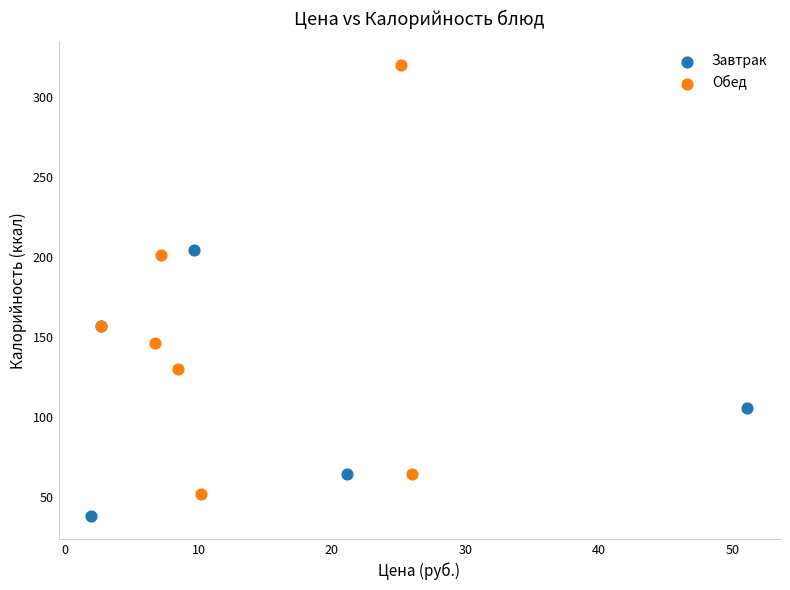

Which series has the largest Y range (max minus min)?

Обед